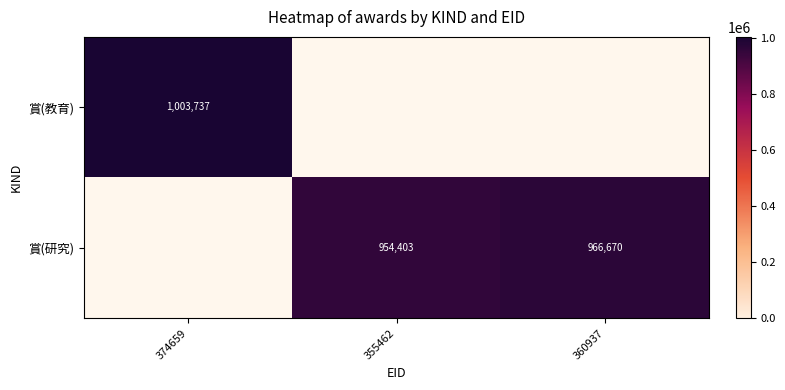

The value of 賞(研究) at 360937 is 1706965. True or false?

False